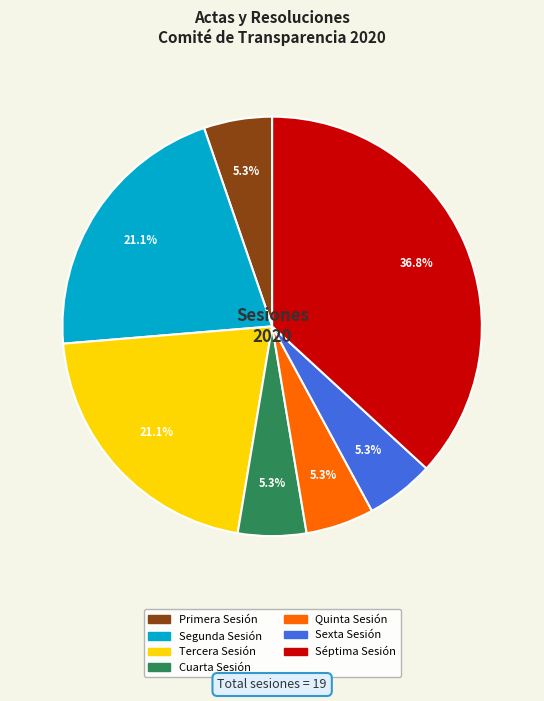

Which has a higher value, Sexta Sesión or Segunda Sesión?

Segunda Sesión